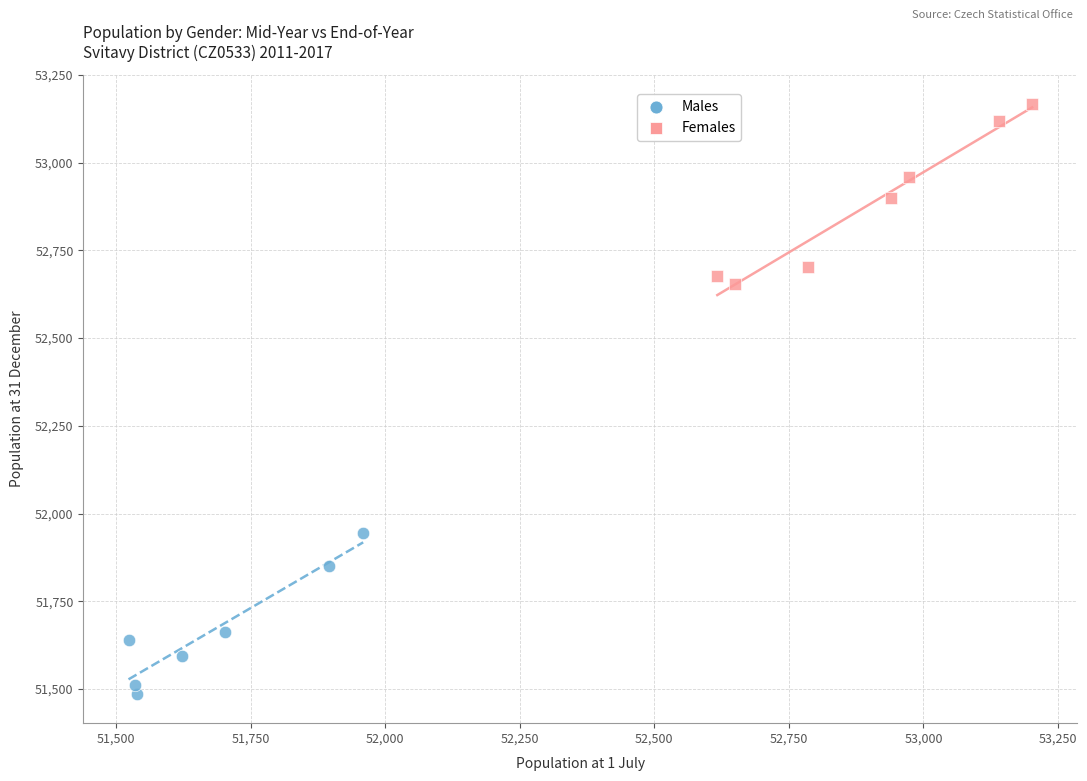

Which series has the largest Y range (max minus min)?

Females